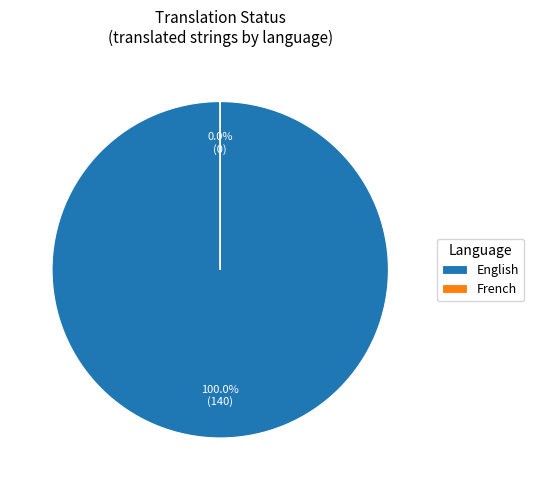

True or false: English accounts for 100% of the total.

True